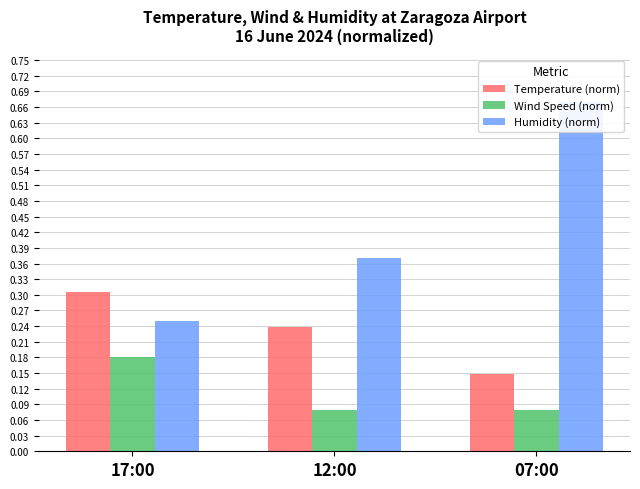

True or false: Humidity (norm) has a value of 0.6 at 12:00.

False